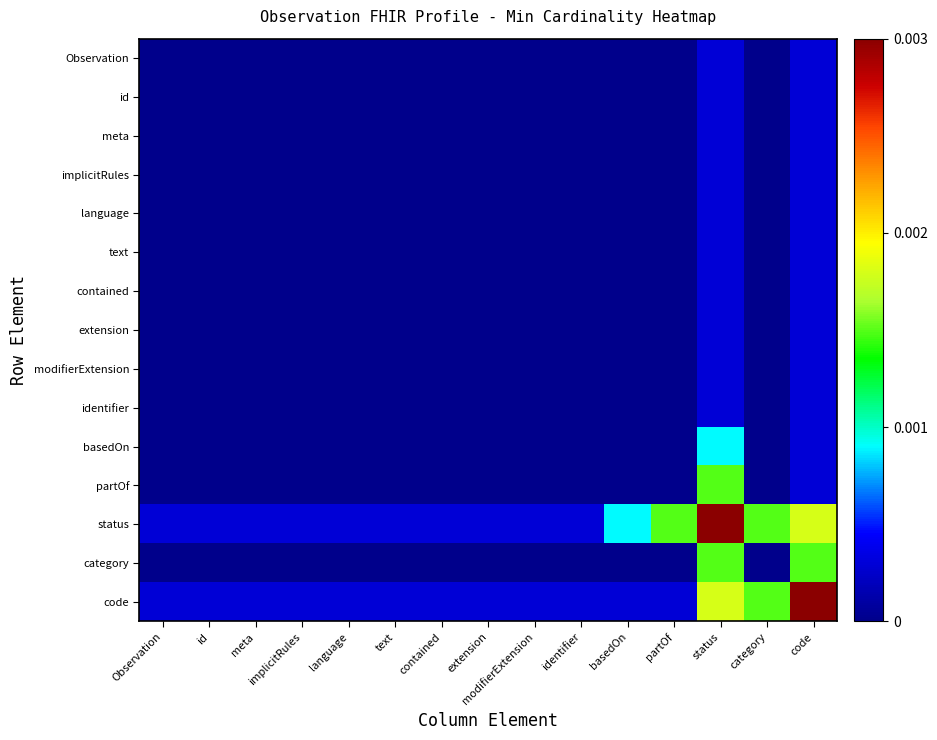

List the series in order of their peak value, lowest first.

Observation, id, meta, implicitRules, language, text, contained, extension, modifierExtension, identifier, basedOn, partOf, category, status, code